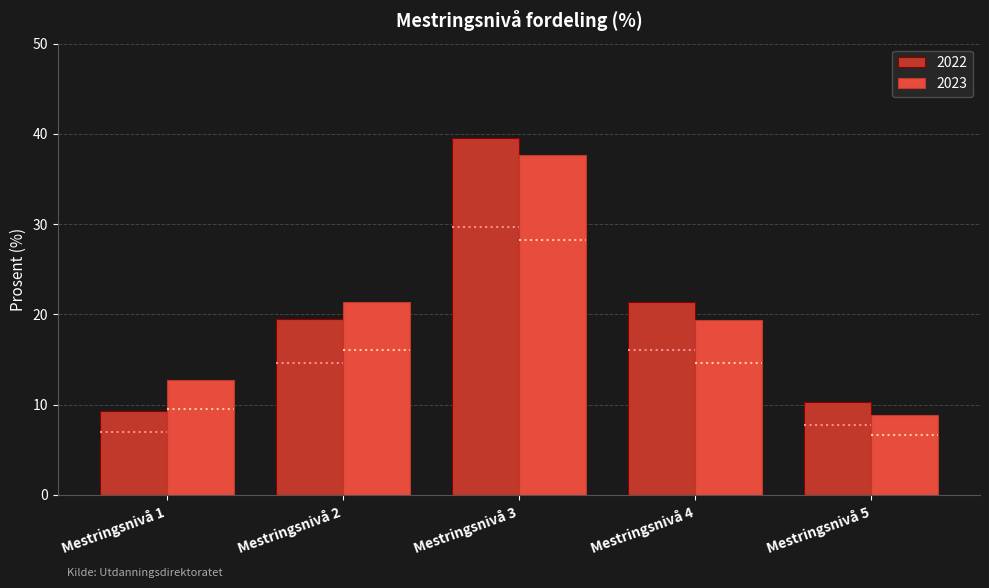

Which series changed the most between Mestringsnivå 2 and Mestringsnivå 5?

2023